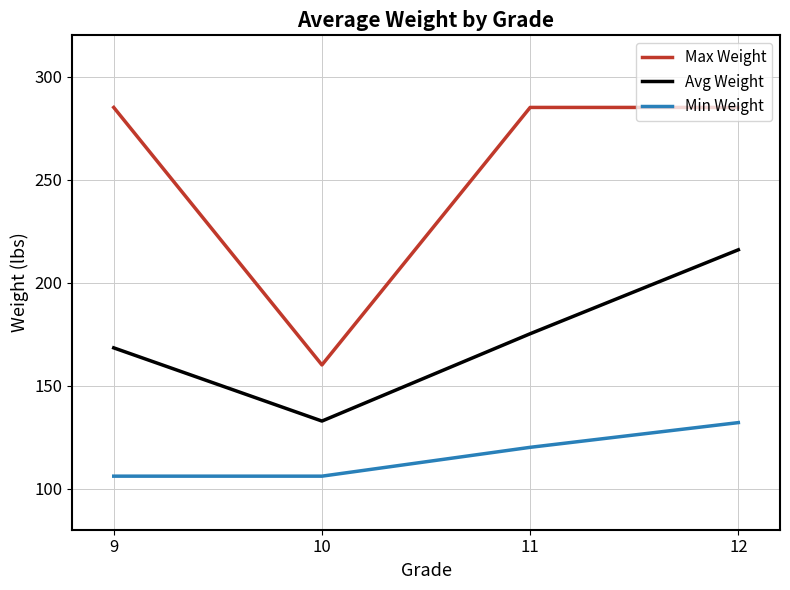

True or false: Min Weight and Avg Weight intersect in this chart.

False